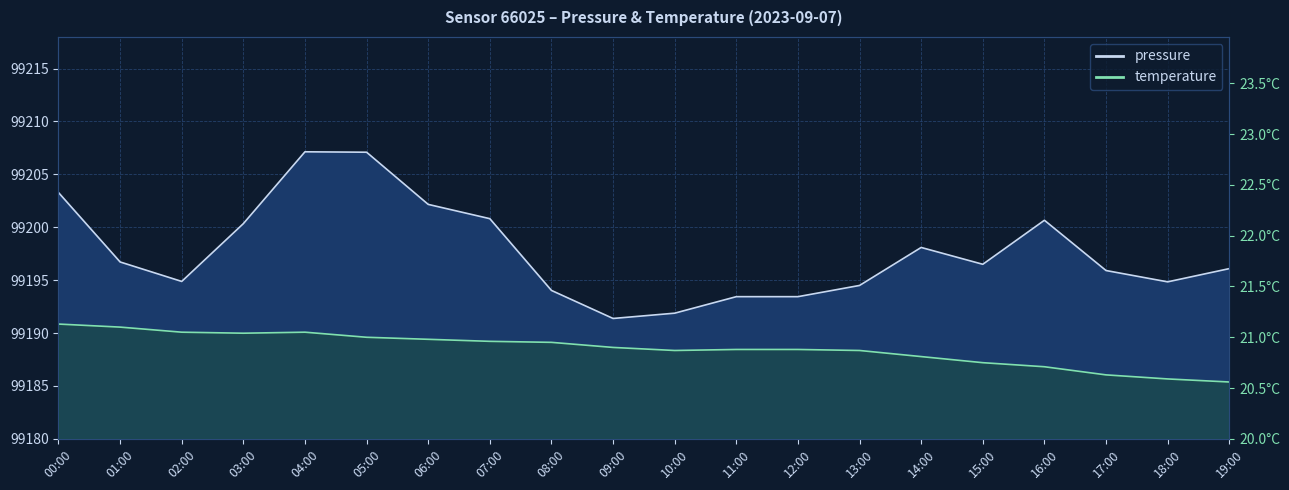

Rank the series by their maximum value, from lowest to highest.

temperature, pressure